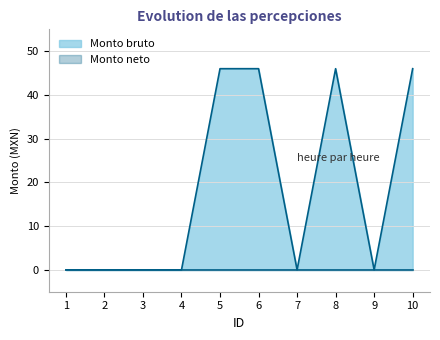

Count the values in the range 0 to 46.

10